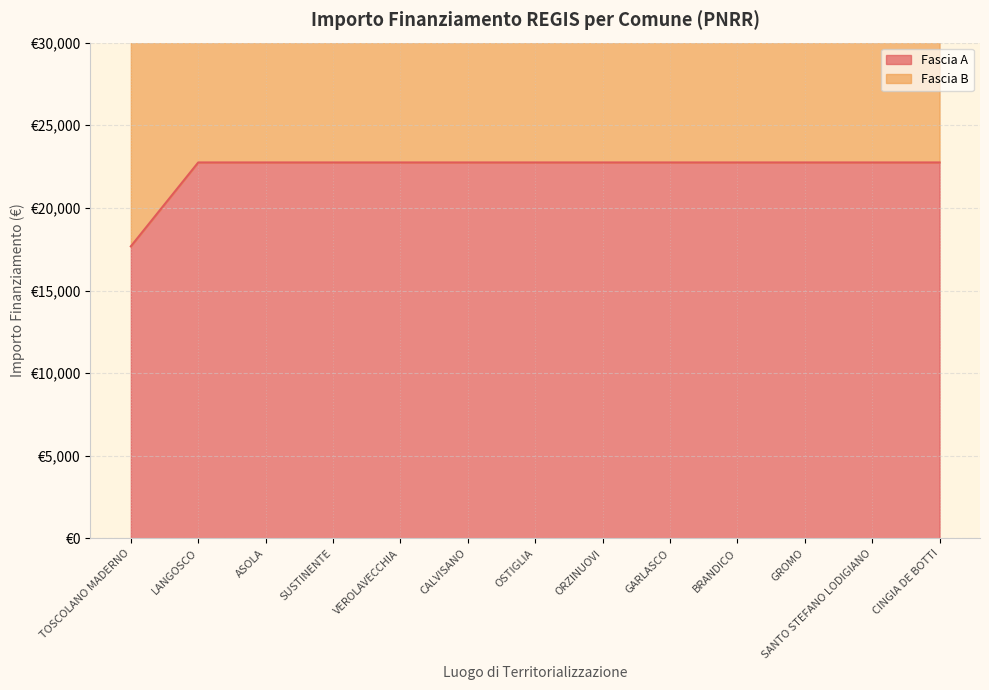

The chart shows a value of 22750.0 at VEROLAVECCHIA. True or false?

True